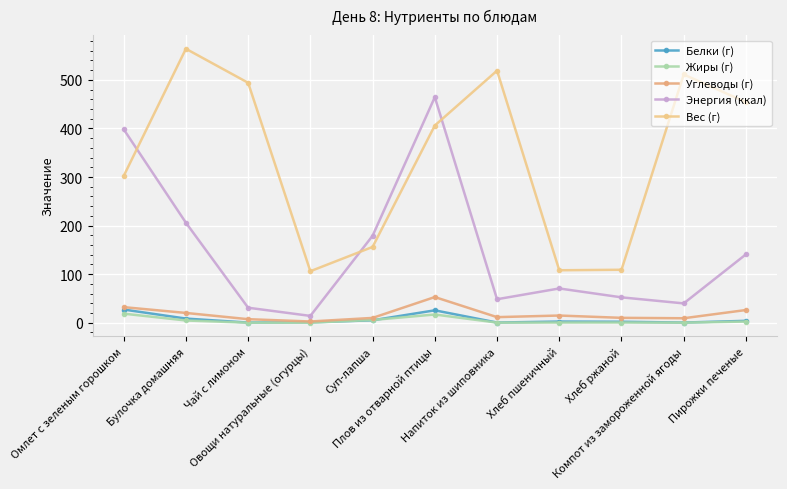

At which label does Энергия (ккал) first exceed 70?

Омлет с зеленым горошком